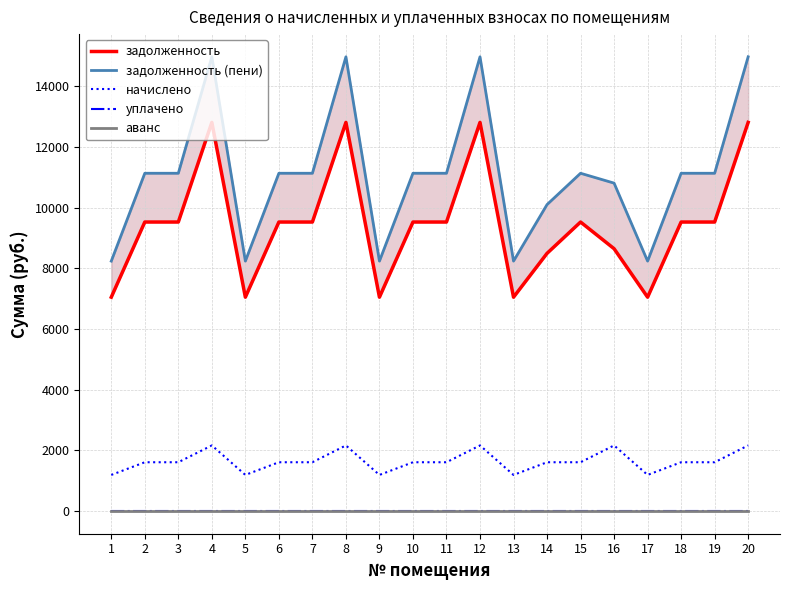

At which category does начислено reach its first local valley?

5